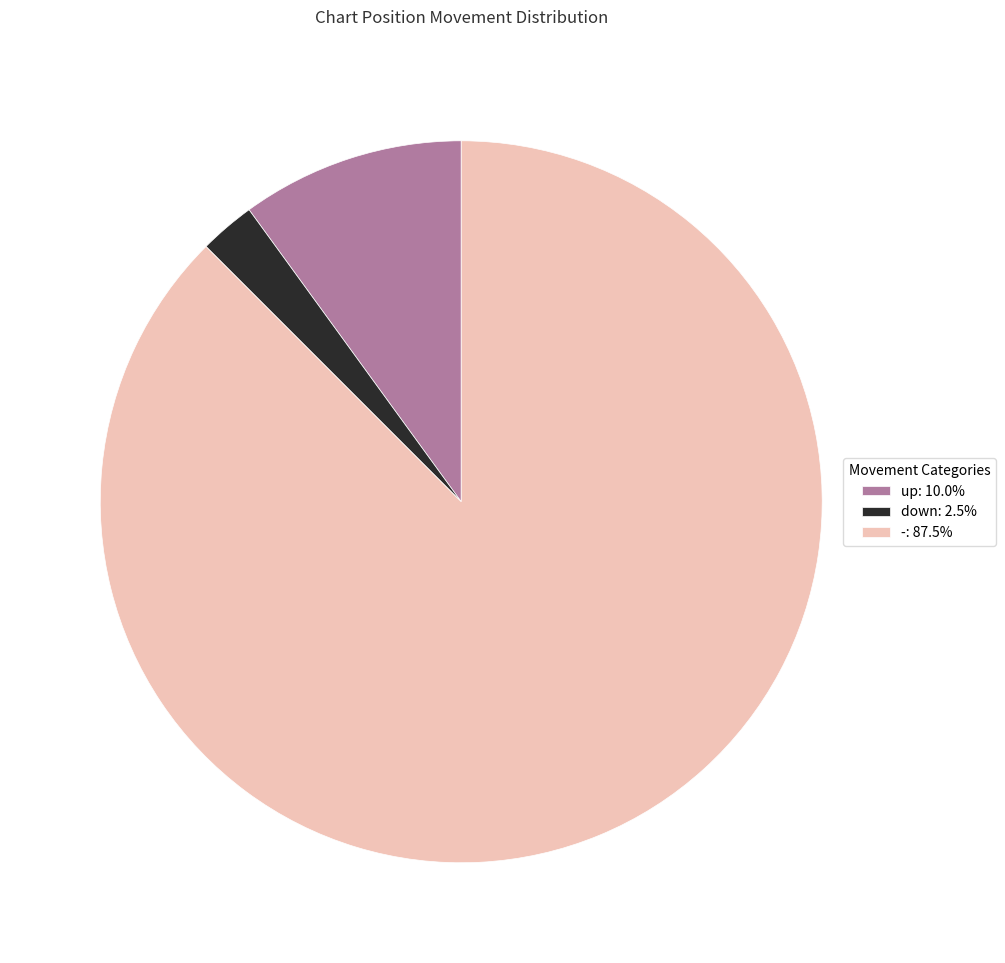

Approximately how many times larger is the value at up: 10.0% compared to down: 2.5%?

4.0